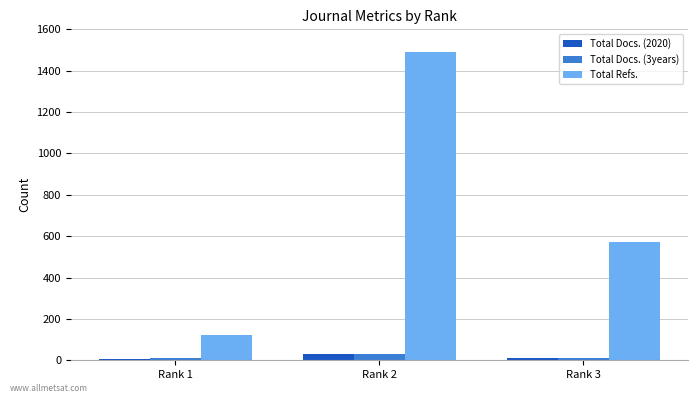

Is it true that Total Refs. equals 122 at Rank 3?

False